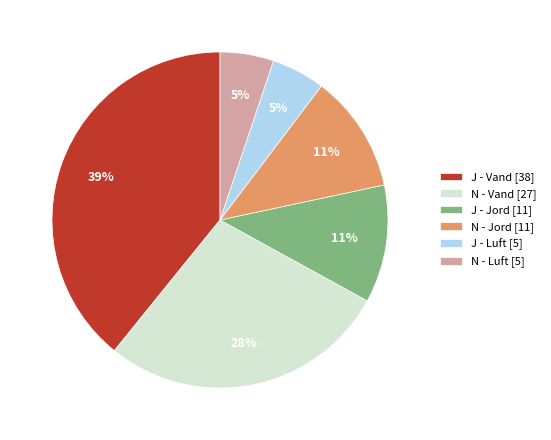

To the nearest percent, what is the difference between the largest and smallest slice percentages?

33%